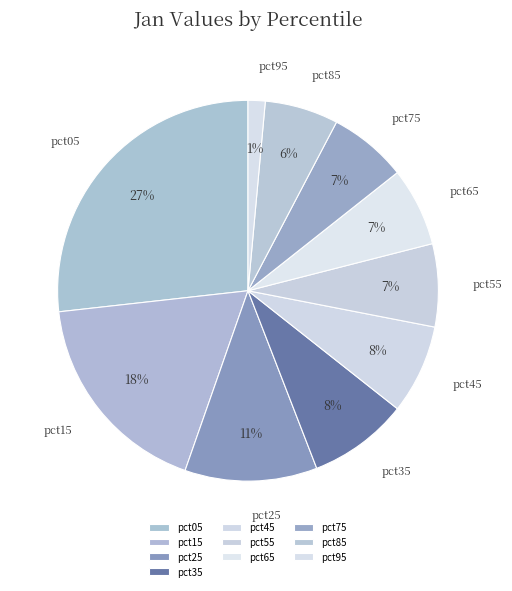

How many segments does this pie chart have?

10